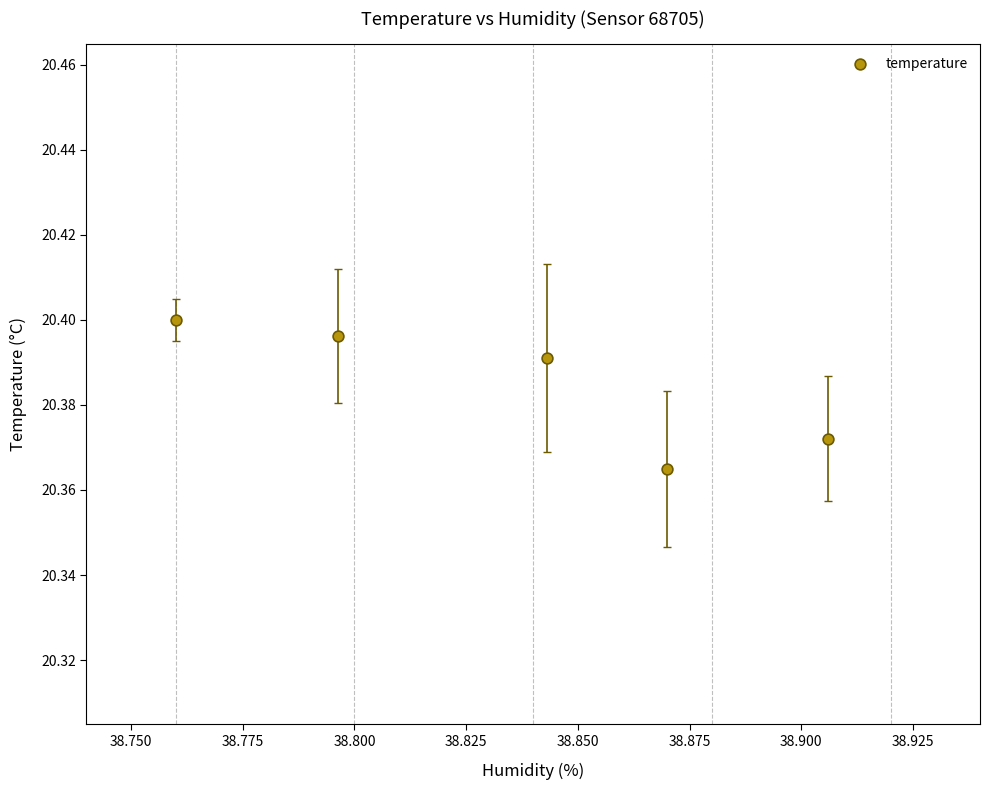

What is the average X value?

38.8